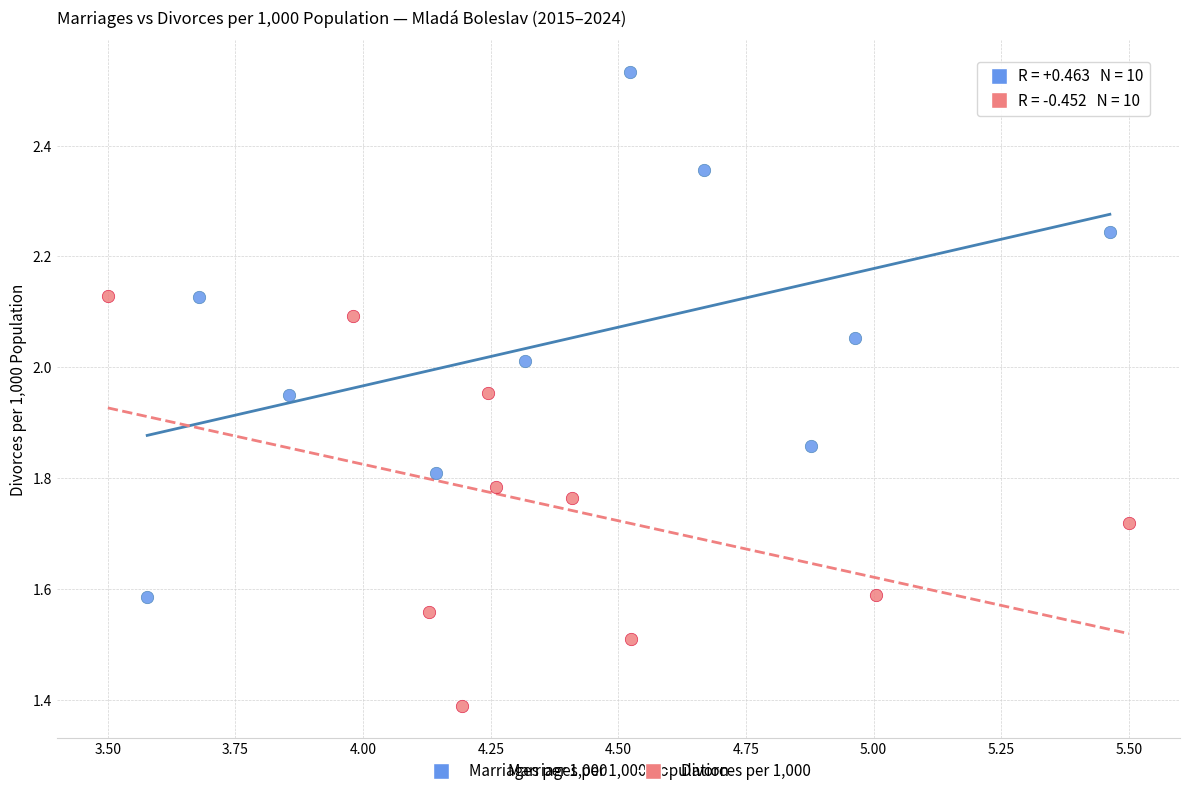

Which series has the widest spread of Y values?

Marriages per 1,000